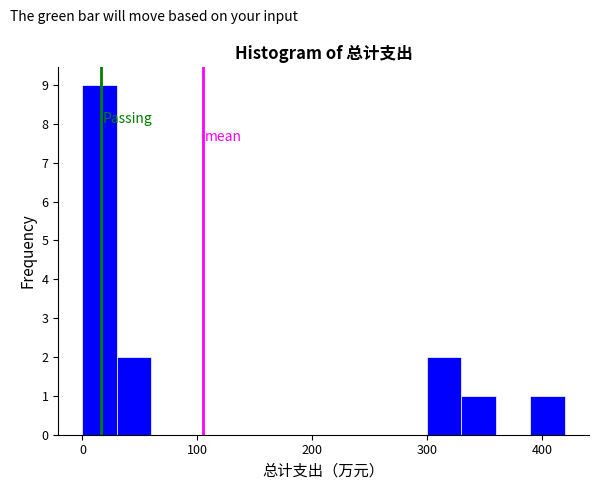

Around what value on the x-axis is the tallest bar? Give the approximate position of its centre, as read against the axis.

20